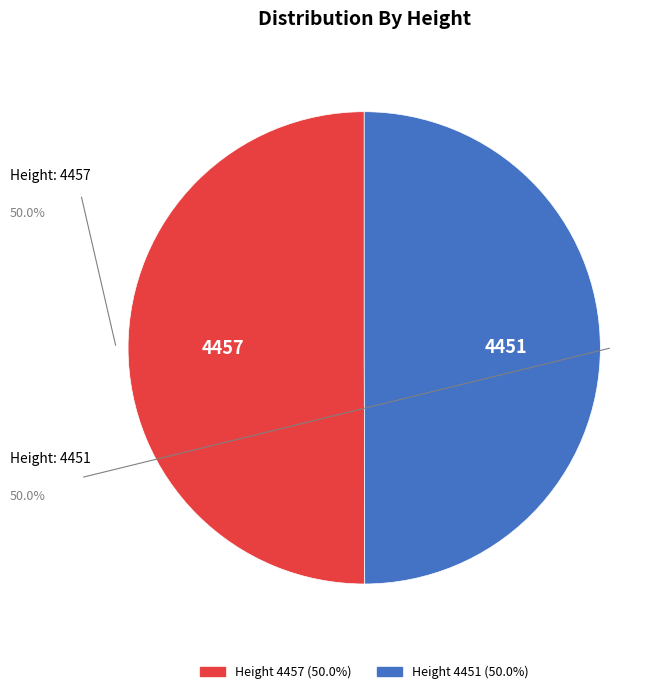

How many slices are in this pie chart?

2